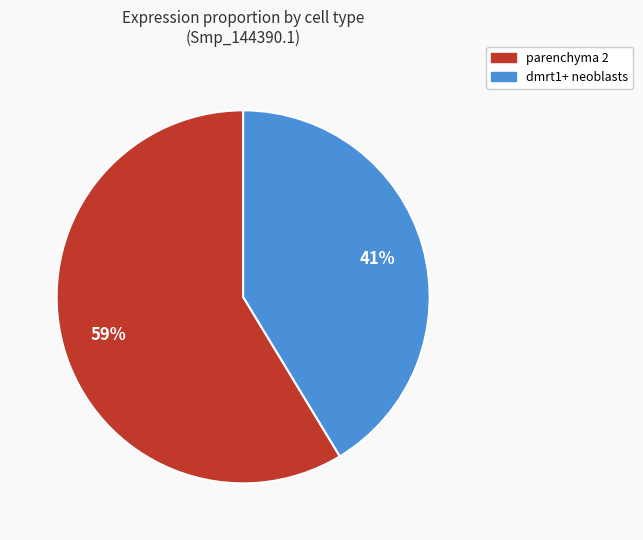

To the nearest percent, what portion does dmrt1+ neoblasts represent?

41%